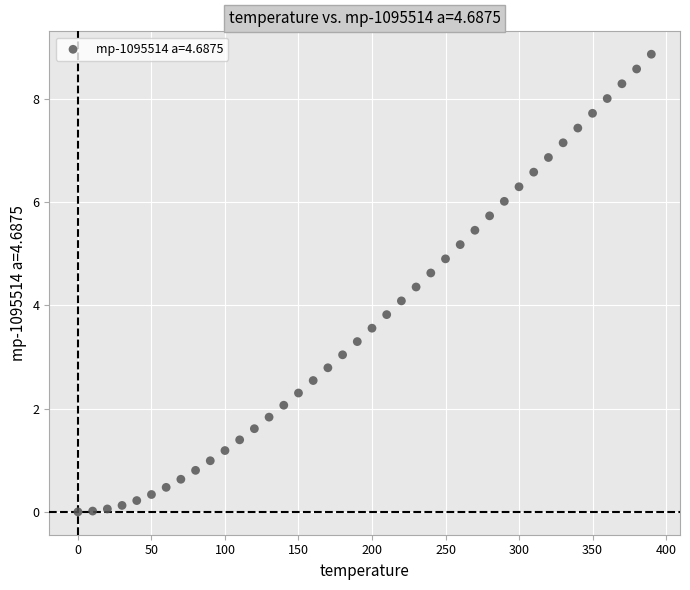

What is the range of Y values (max minus min)?

8.9